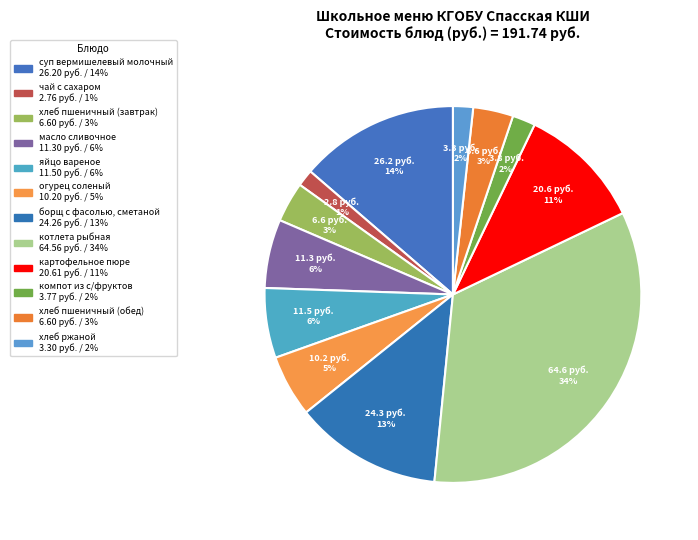

Count the number of slices in the pie.

12